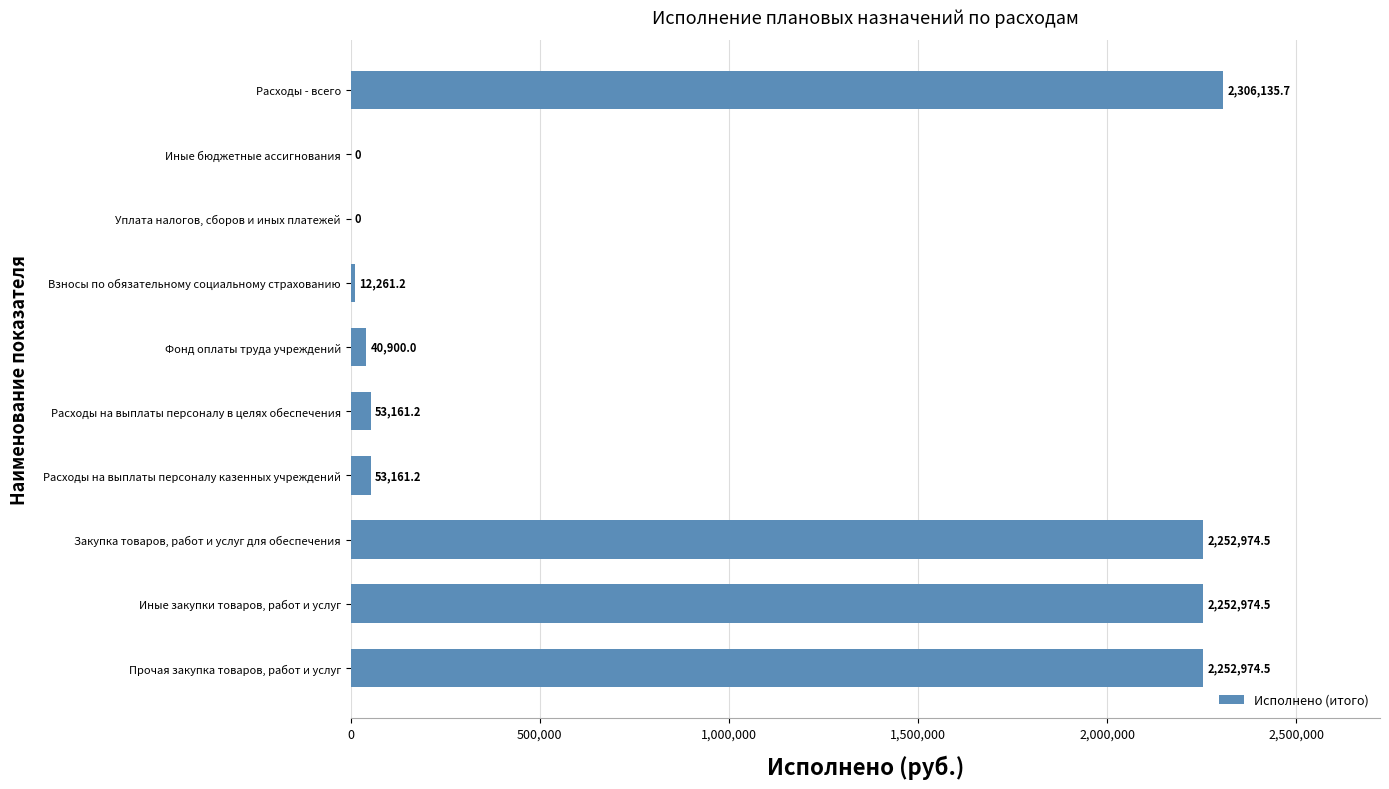

What is the greatest value displayed?

2306135.7